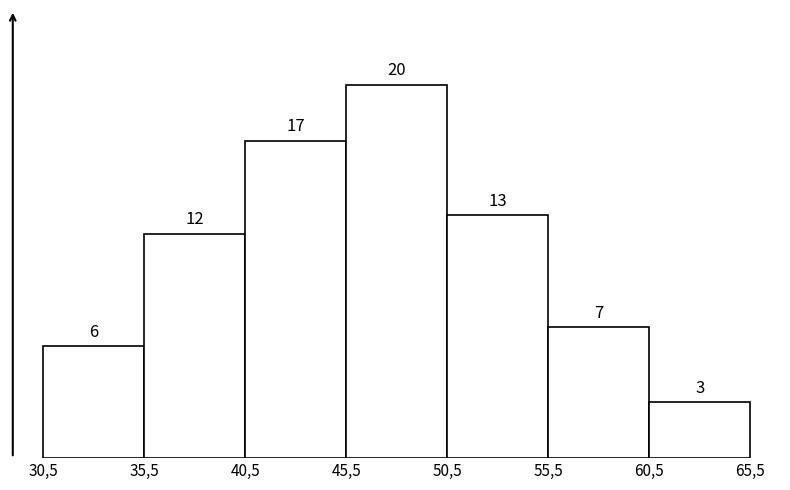

Reading right to left, transcribe all the data shown in this chart.

3	7	13	20	17	12	6